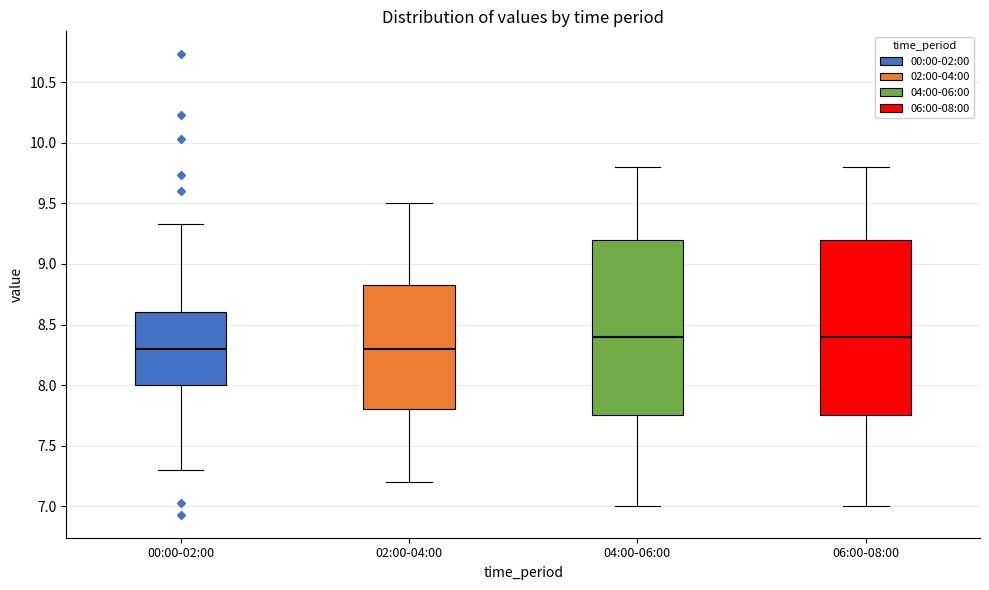

Reading left to right, read every box against the y-axis: the position of its median line, the range the box covers, and the ends of its whiskers. The values are not printed on the chart, so give them approximately, as read against the axis.

00:00-02:00: median 8.30, box 8.00 to 8.60, whiskers 7.30 to 9.35
02:00-04:00: median 8.30, box 7.80 to 8.85, whiskers 7.20 to 9.50
04:00-06:00: median 8.40, box 7.75 to 9.20, whiskers 7.00 to 9.80
06:00-08:00: median 8.40, box 7.75 to 9.20, whiskers 7.00 to 9.80